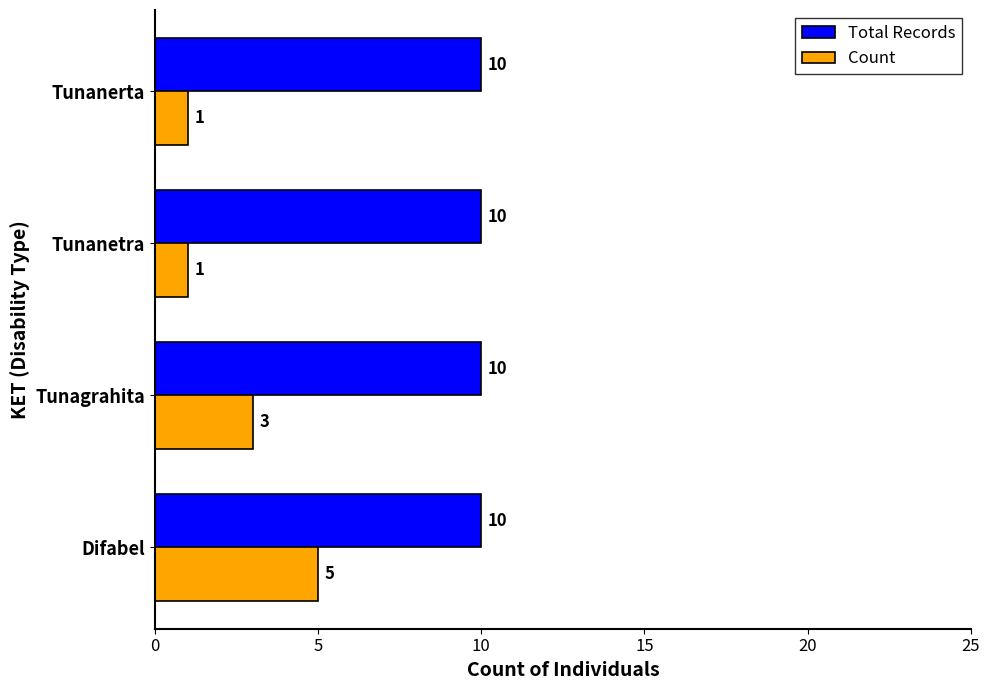

Count the Count values in the range 1 to 5.

4